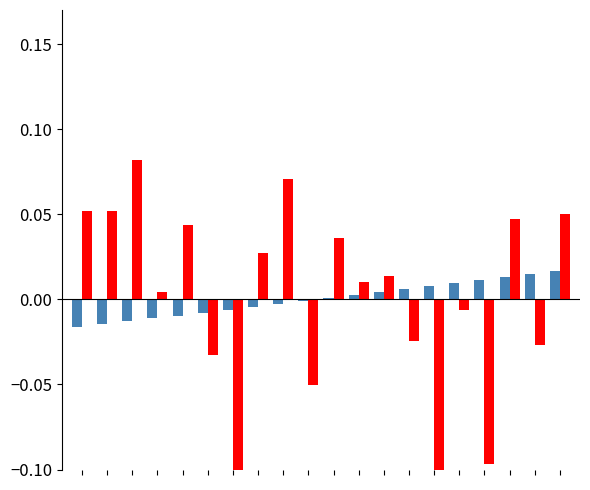

What is the smallest value displayed?

-0.1